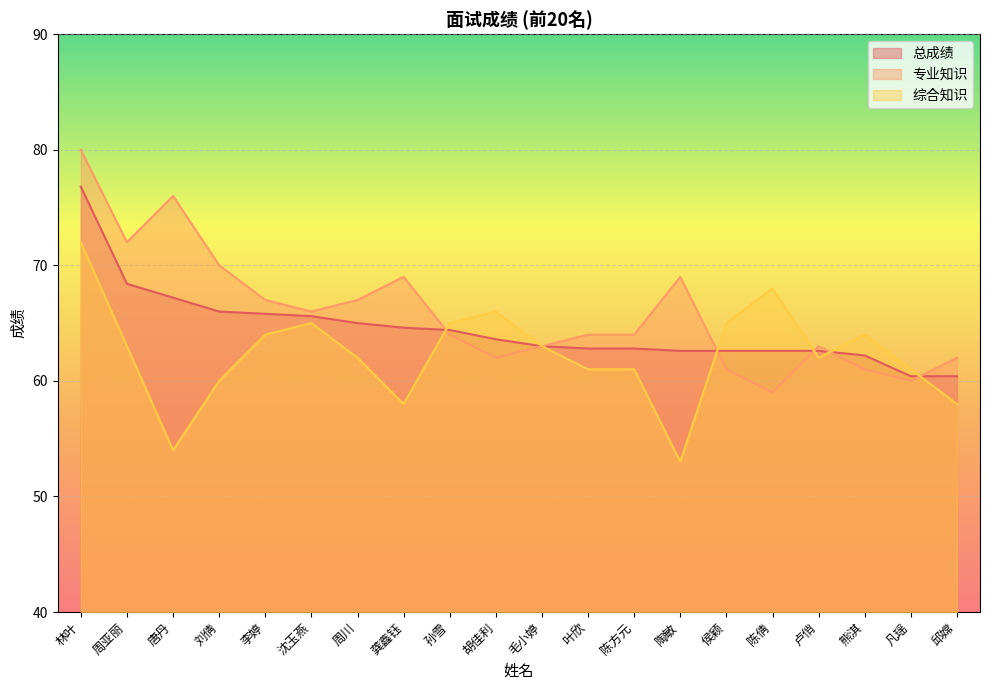

How many data points in 综合知识 are less than 63?

10